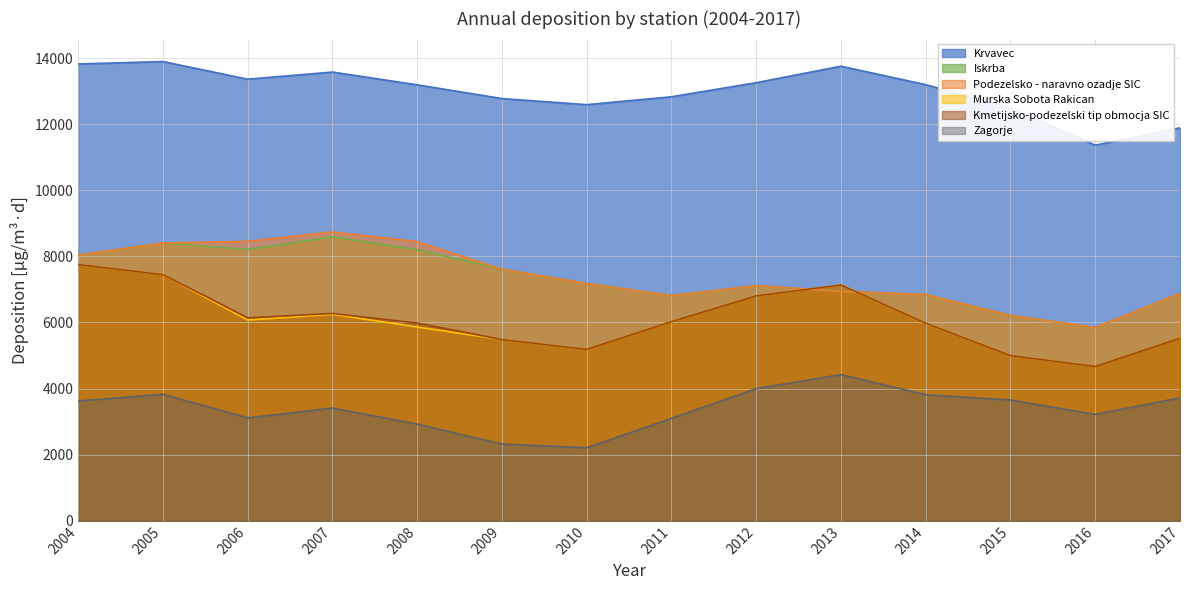

What are all the series names shown in the legend?

Krvavec, Iskrba, Podezelsko - naravno ozadje SIC, Murska Sobota Rakican, Kmetijsko-podezelski tip obmocja SIC, Zagorje